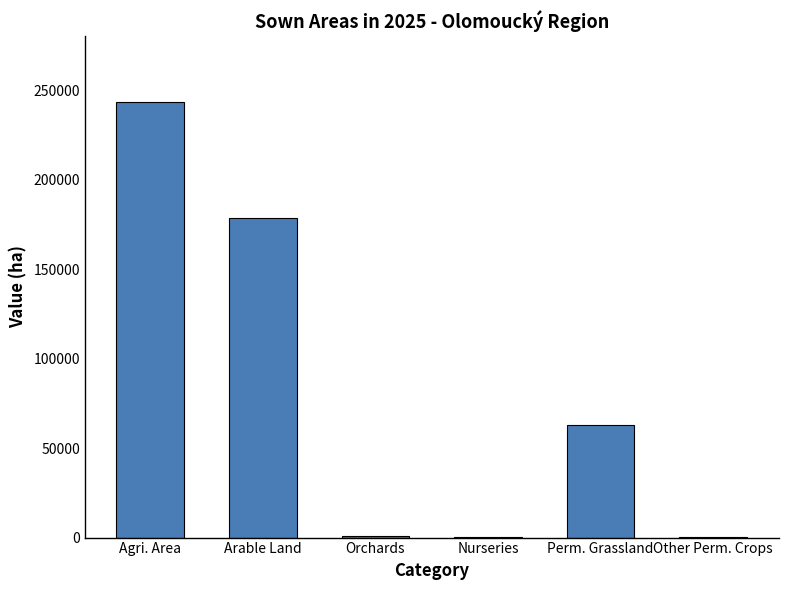

Between Nurseries and Arable Land, which is larger?

Arable Land